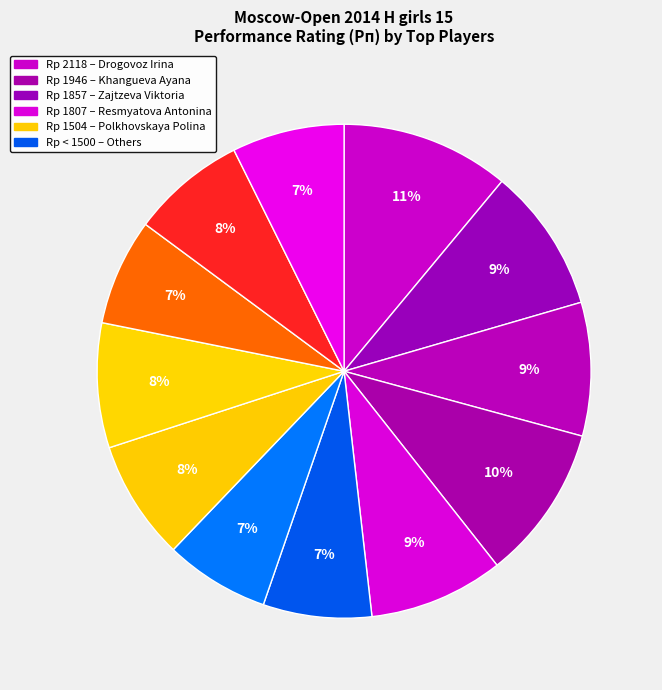

How many segments does this pie chart have?

12